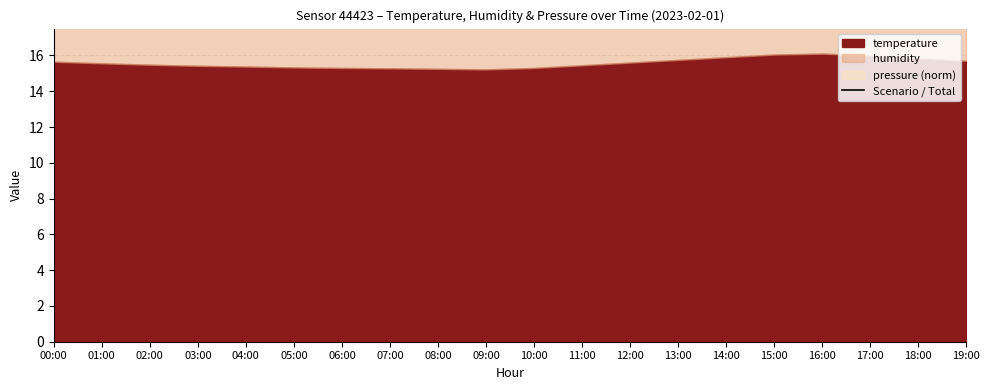

What is the difference between the maximum and second lowest values?

0.7